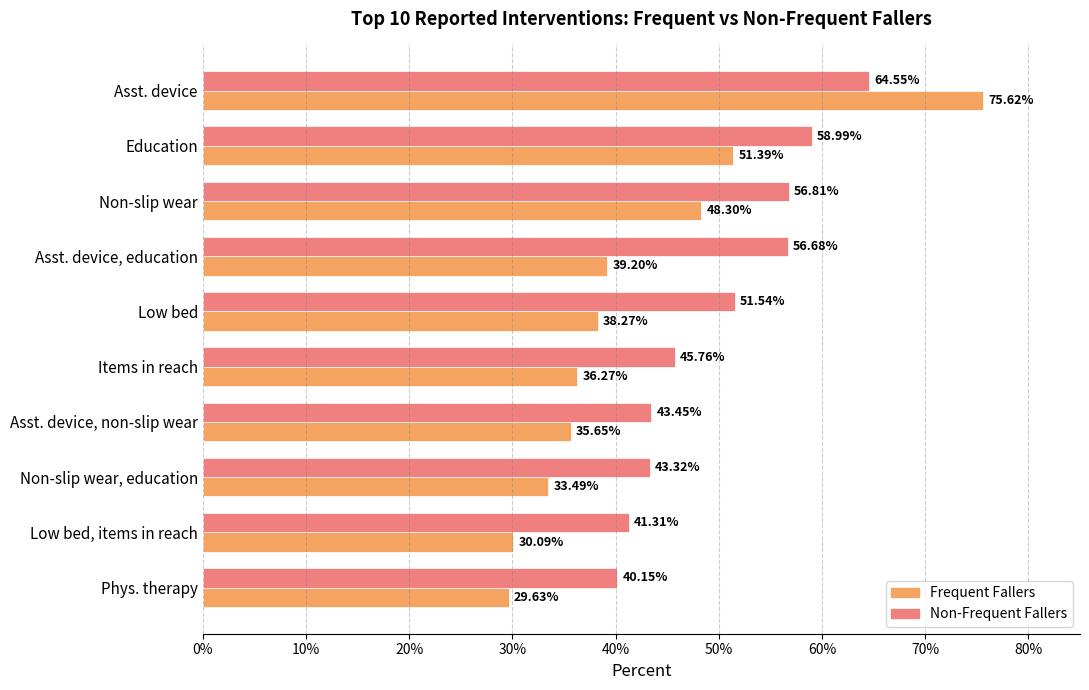

What are all the series names shown in the legend?

Frequent Fallers, Non-Frequent Fallers